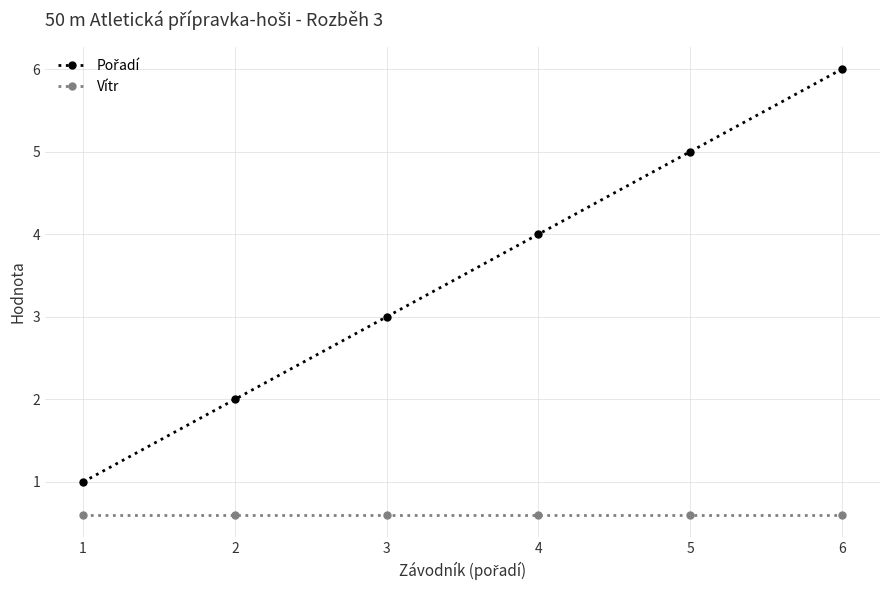

What is the value of the Vítr point at the 1st from the left?

0.6